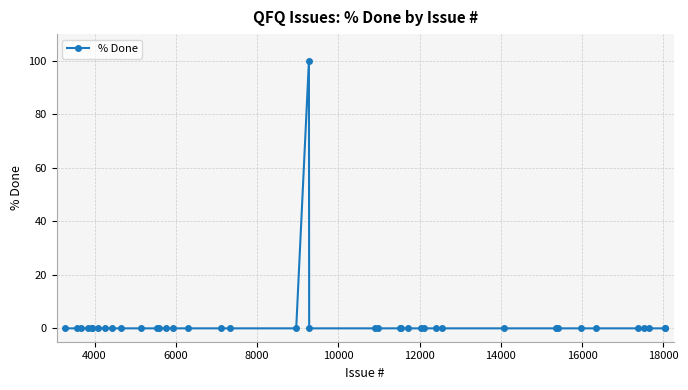

Is this an area chart (filled region under the line)?

No